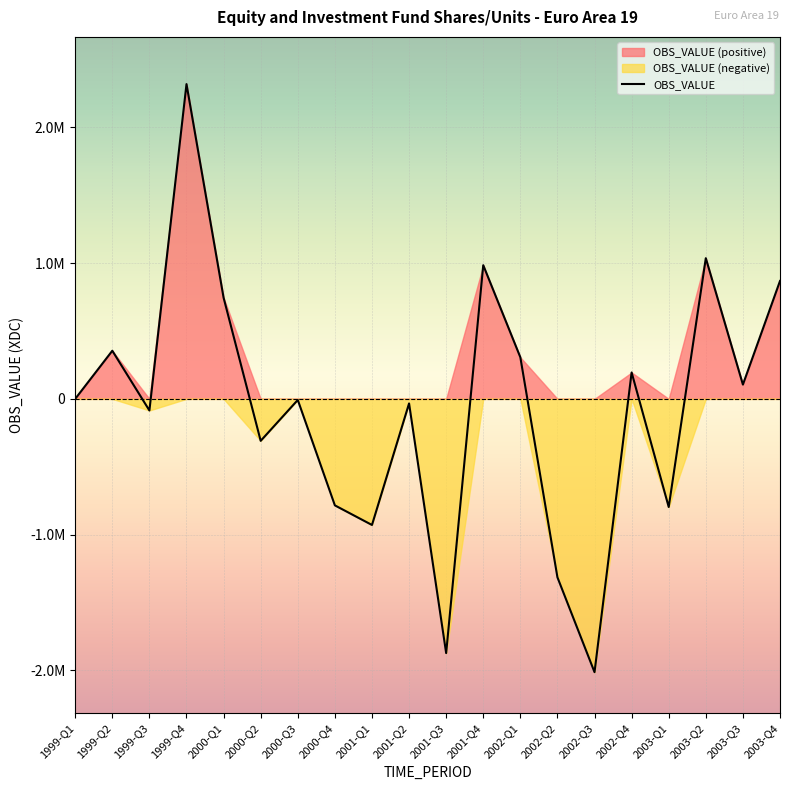

Where is the first local maximum?

1999-Q2